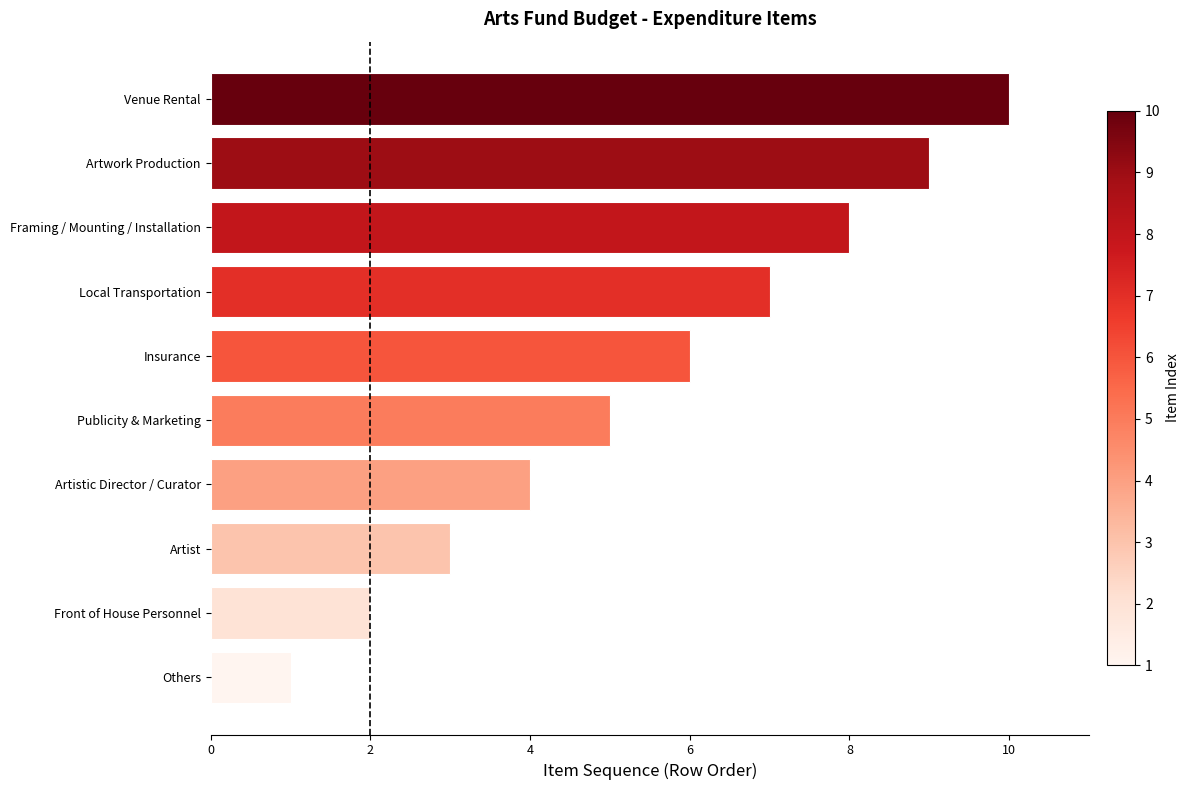

Is it true that the value at Artwork Production is 13?

False